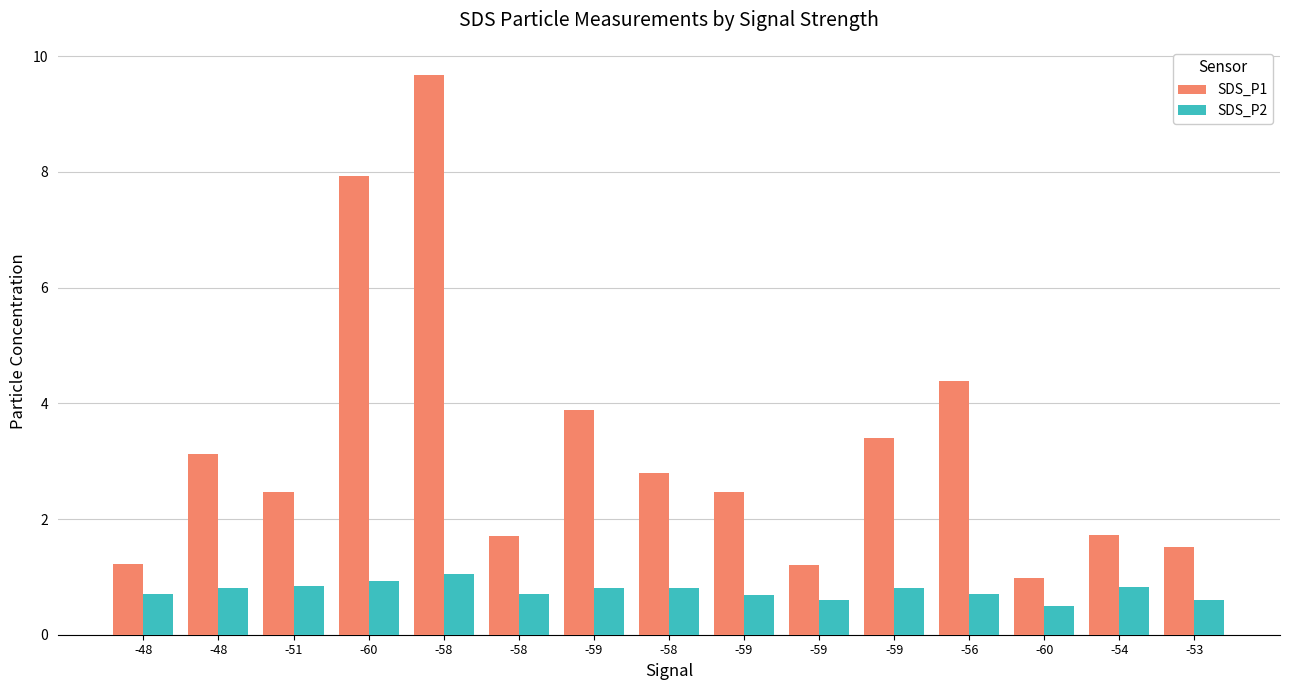

The value of SDS_P2 at -58 is 0.8. True or false?

True